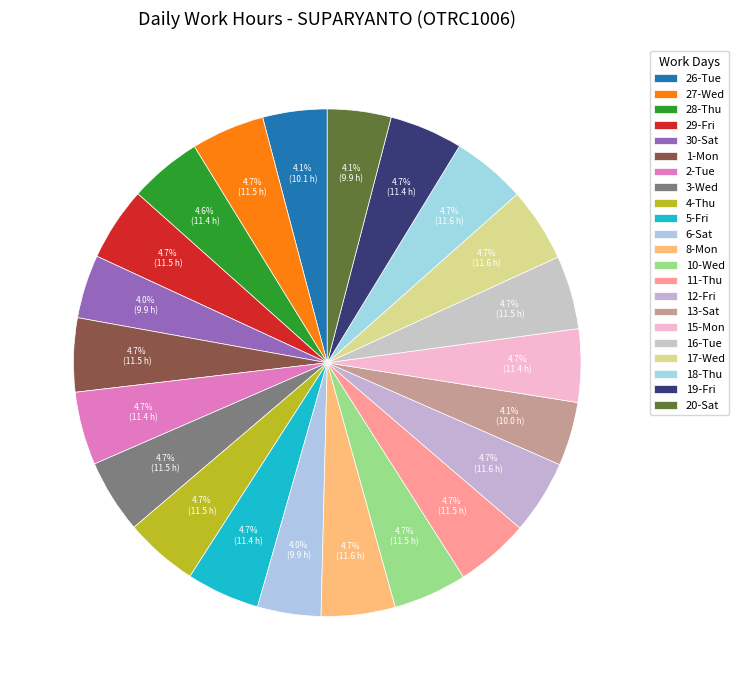

The 4-Thu slice represents 5% of the pie. True or false?

True